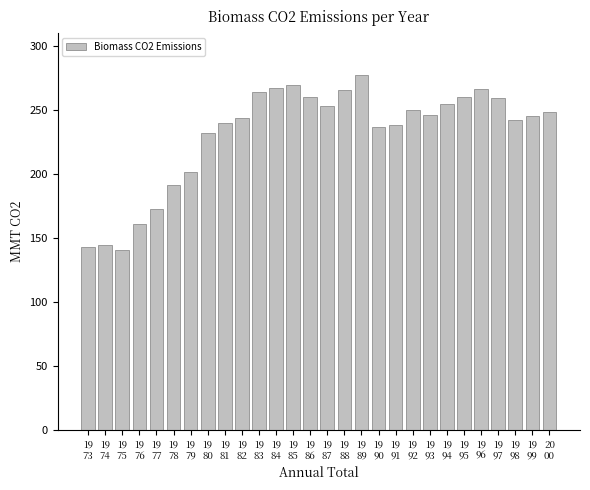

Are the bars grouped side by side (vs. stacked)?

No